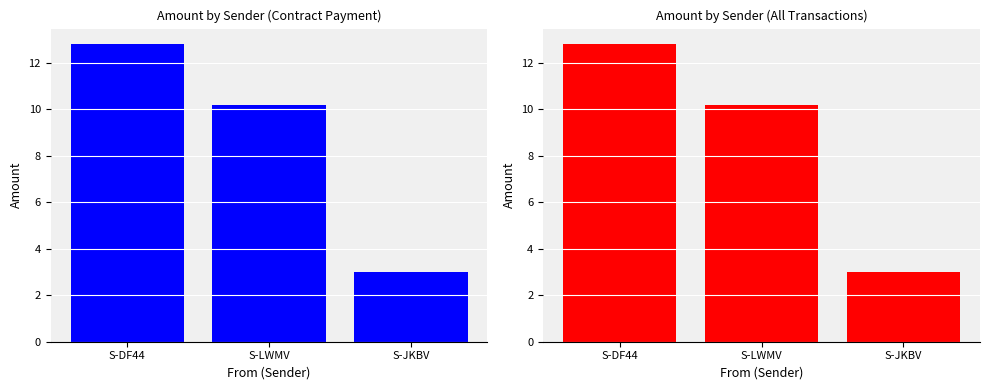

Approximately how many times larger is the value at S-DF44 compared to S-JKBV?

4.3